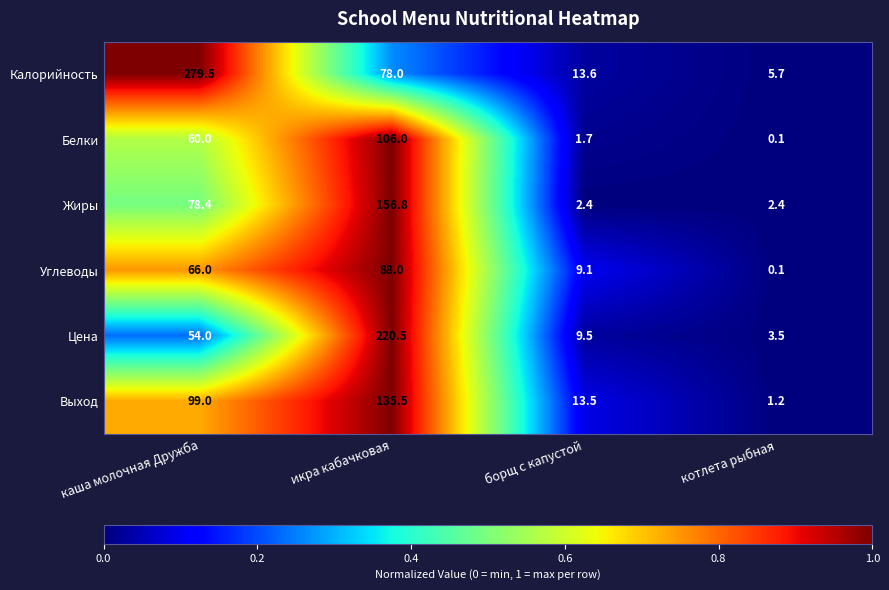

Reading left to right, list all the values displayed in this chart.

Калорийность: каша молочная Дружба=279.5	икра кабачковая=78.0	борщ с капустой=13.6	котлета рыбная=5.7
Белки: каша молочная Дружба=60.0	икра кабачковая=106.0	борщ с капустой=1.7	котлета рыбная=0.1
Жиры: каша молочная Дружба=78.4	икра кабачковая=156.8	борщ с капустой=2.4	котлета рыбная=2.4
Углеводы: каша молочная Дружба=66.0	икра кабачковая=88.0	борщ с капустой=9.1	котлета рыбная=0.1
Цена: каша молочная Дружба=54.0	икра кабачковая=220.5	борщ с капустой=9.5	котлета рыбная=3.5
Выход: каша молочная Дружба=99.0	икра кабачковая=135.5	борщ с капустой=13.5	котлета рыбная=1.2